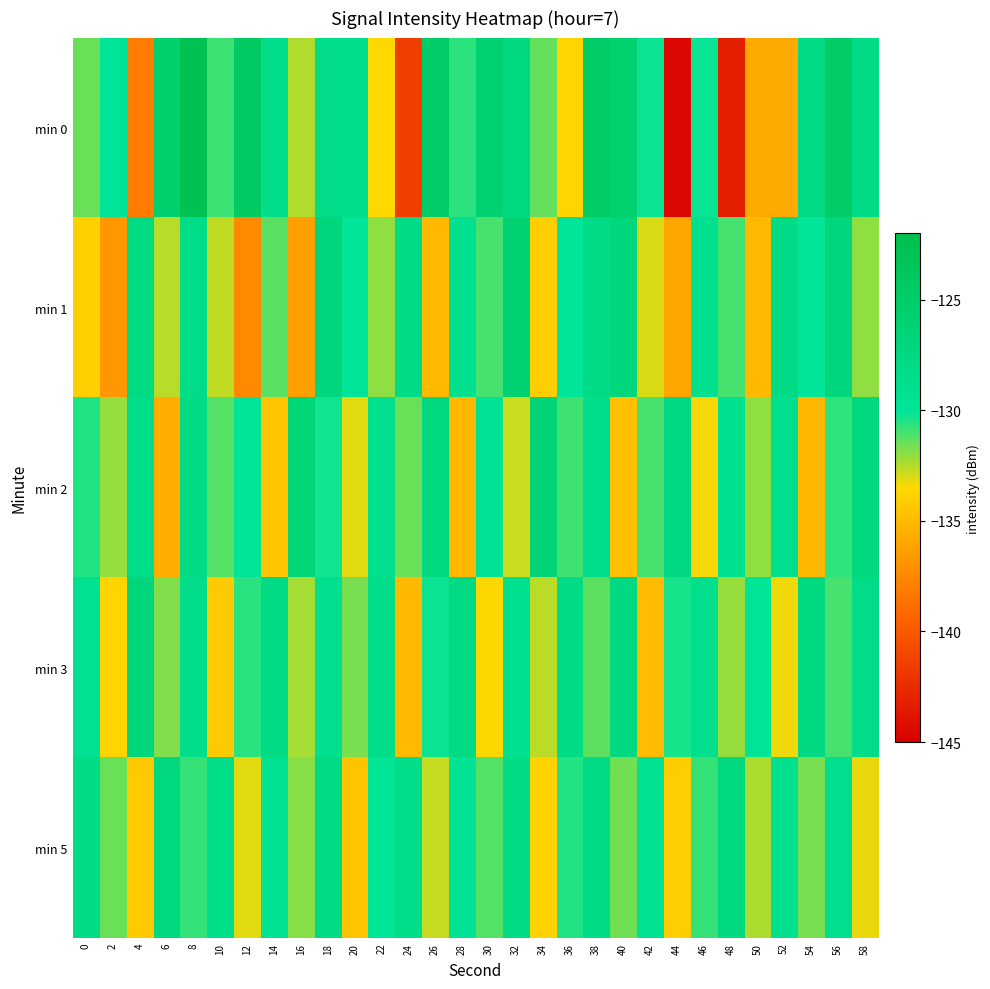

What is the difference between the highest and lowest values at 26?

10.0